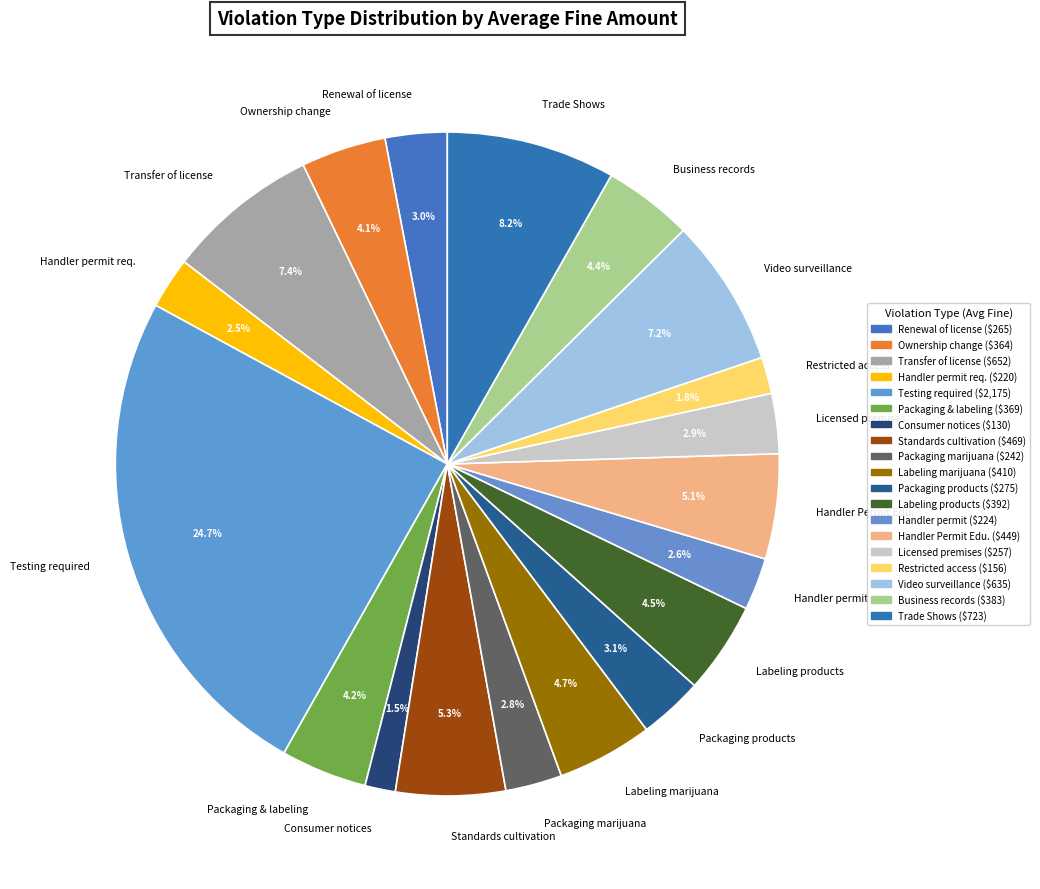

How many segments does this pie chart have?

19